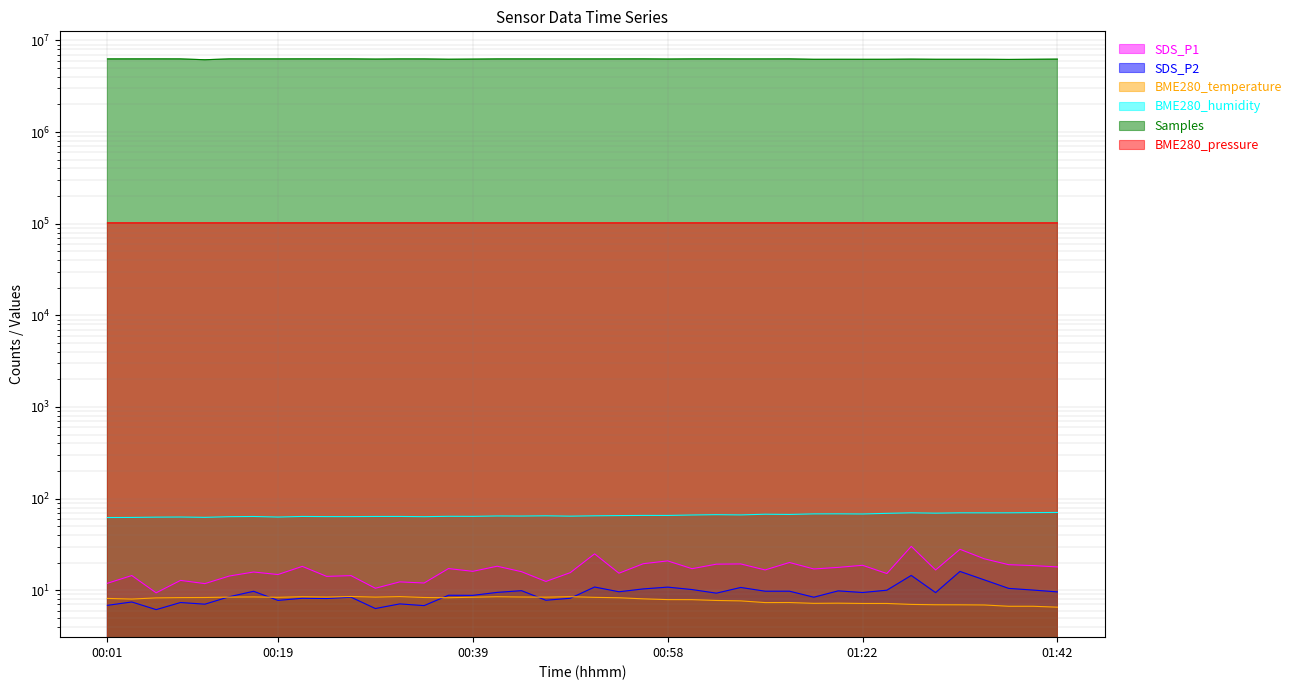

In BME280_humidity, how many points are higher than both neighbors (excluding endpoints)?

13